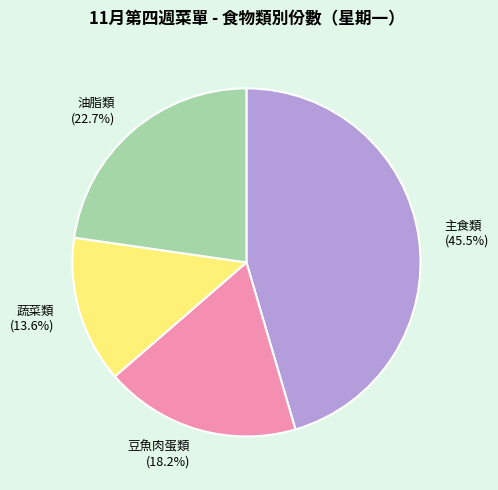

Approximately how many times larger is the value at 蔬菜類 compared to 油脂類?

0.6